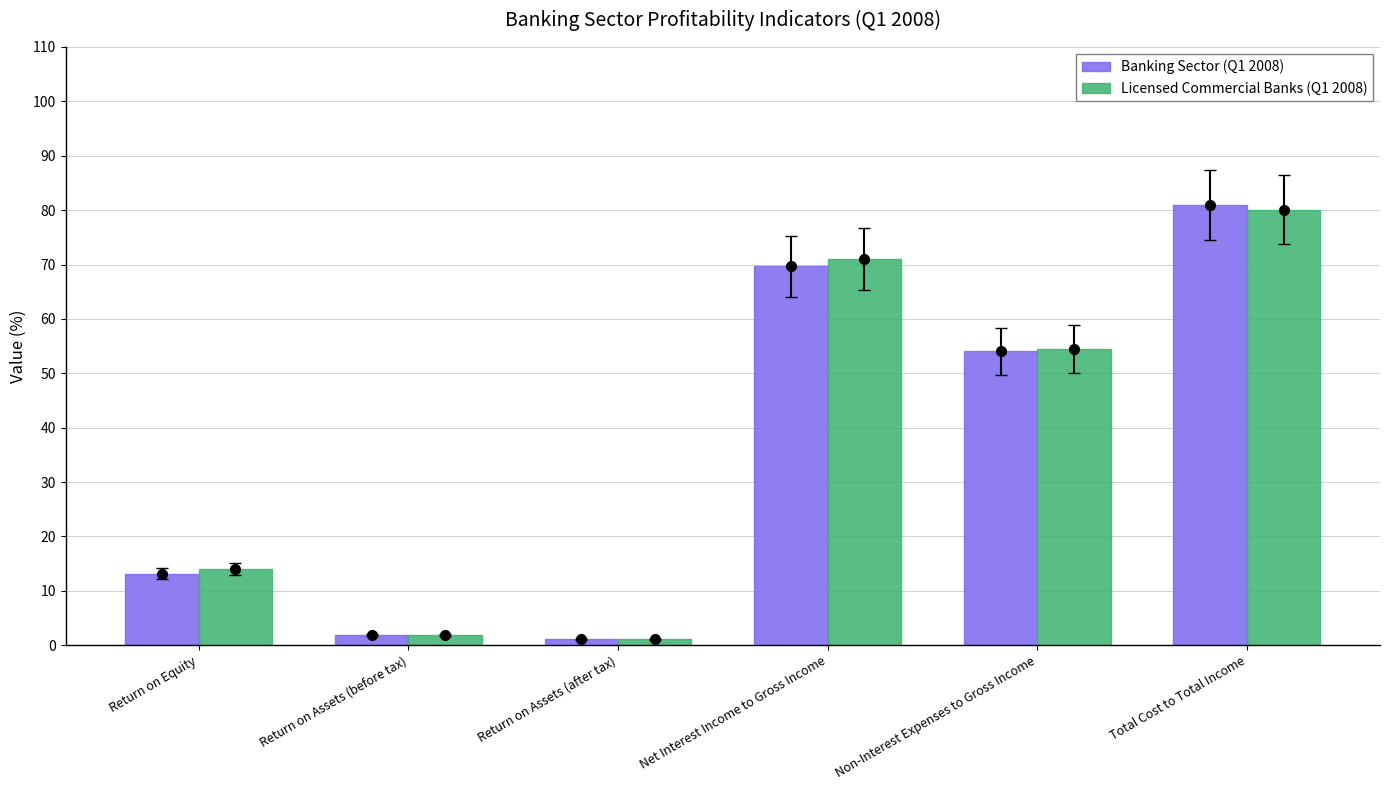

At Net Interest Income to Gross Income, list the series in order from smallest to largest.

Banking Sector (Q1 2008), Licensed Commercial Banks (Q1 2008)